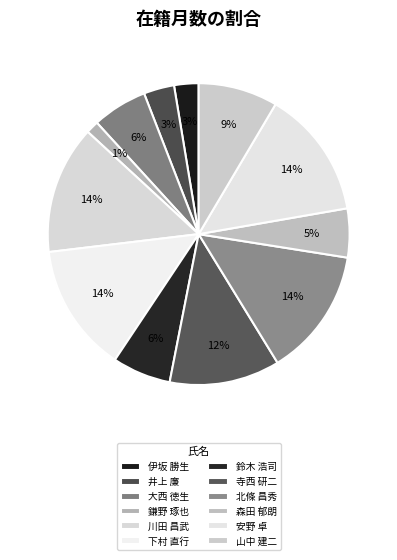

Does any single category account for the majority?

No